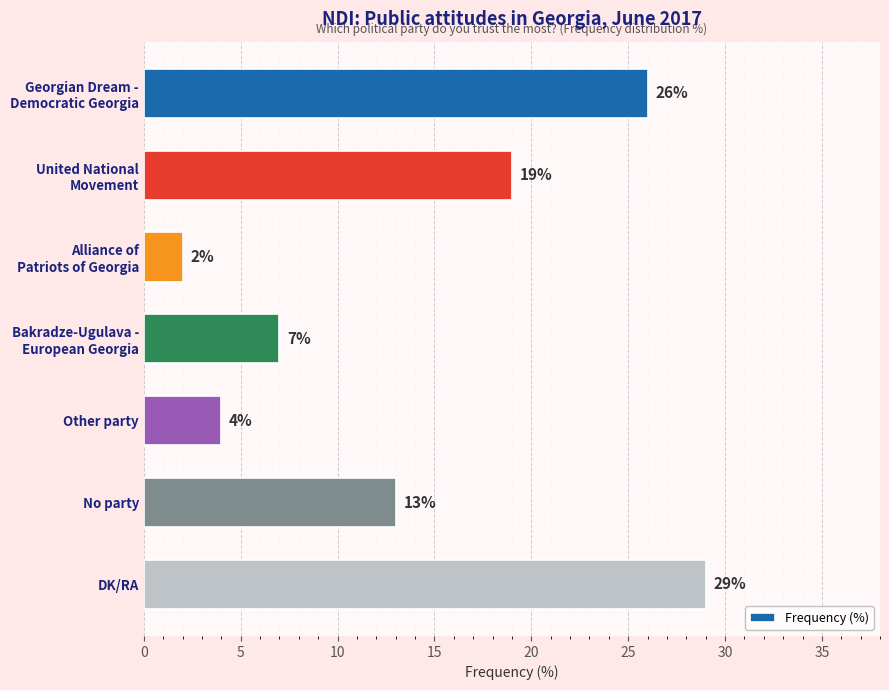

Reading top to bottom, extract all data points from this chart.

26	19	2	7	4	13	29